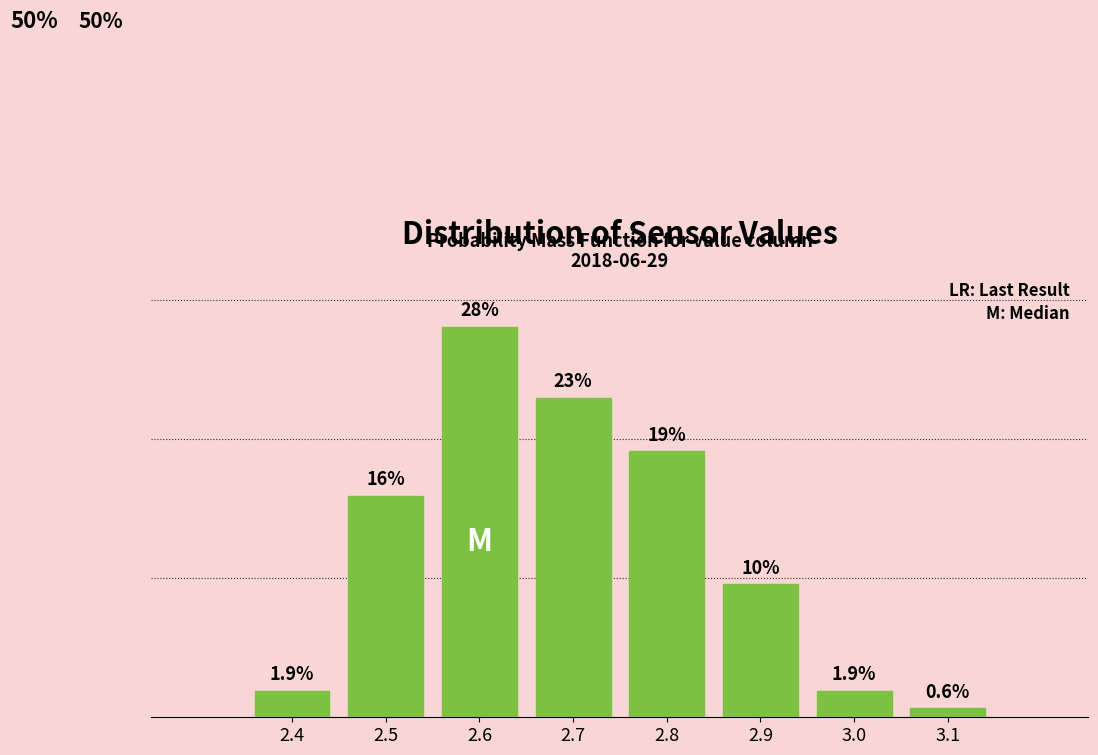

Does the chart contain any negative values?

No